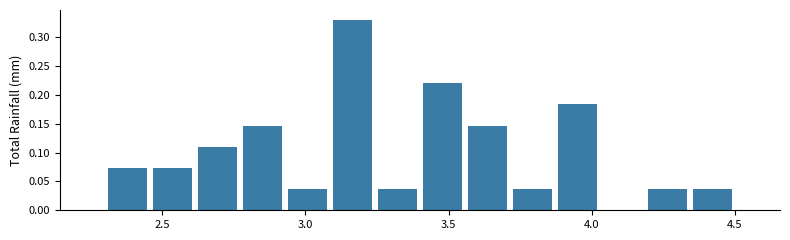

Read against the x-axis, roughly where is the centre of the tallest bar?

3.15